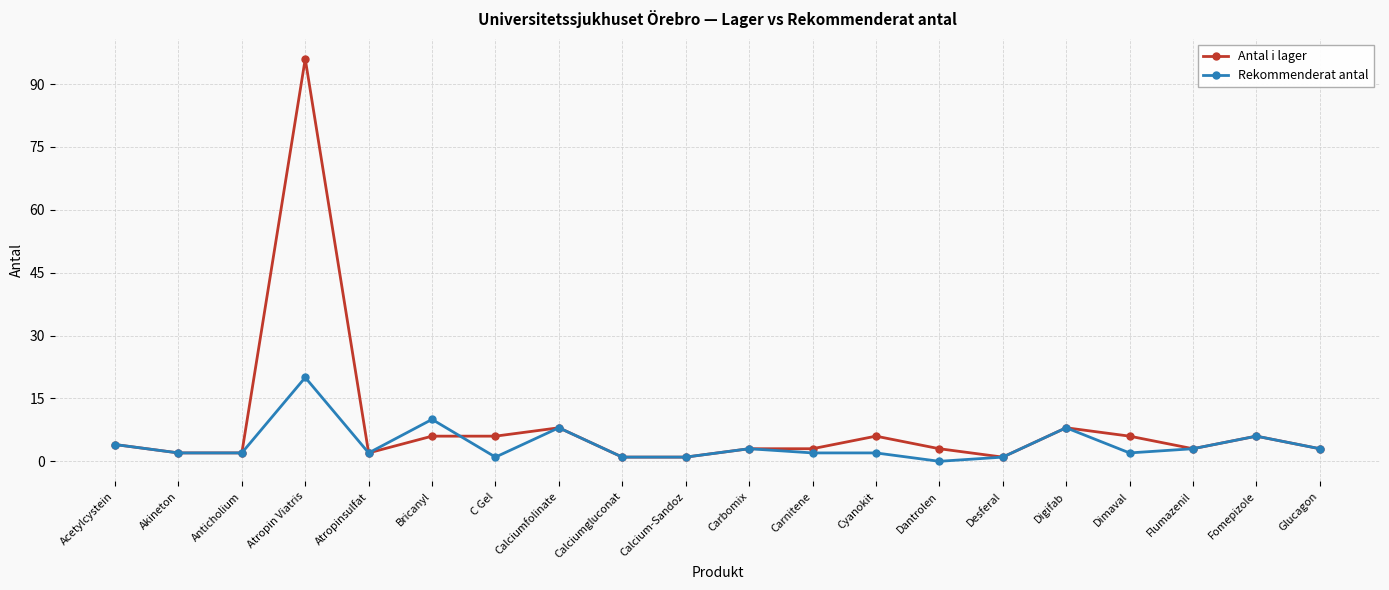

Does the chart display data point markers on the line(s)?

Yes